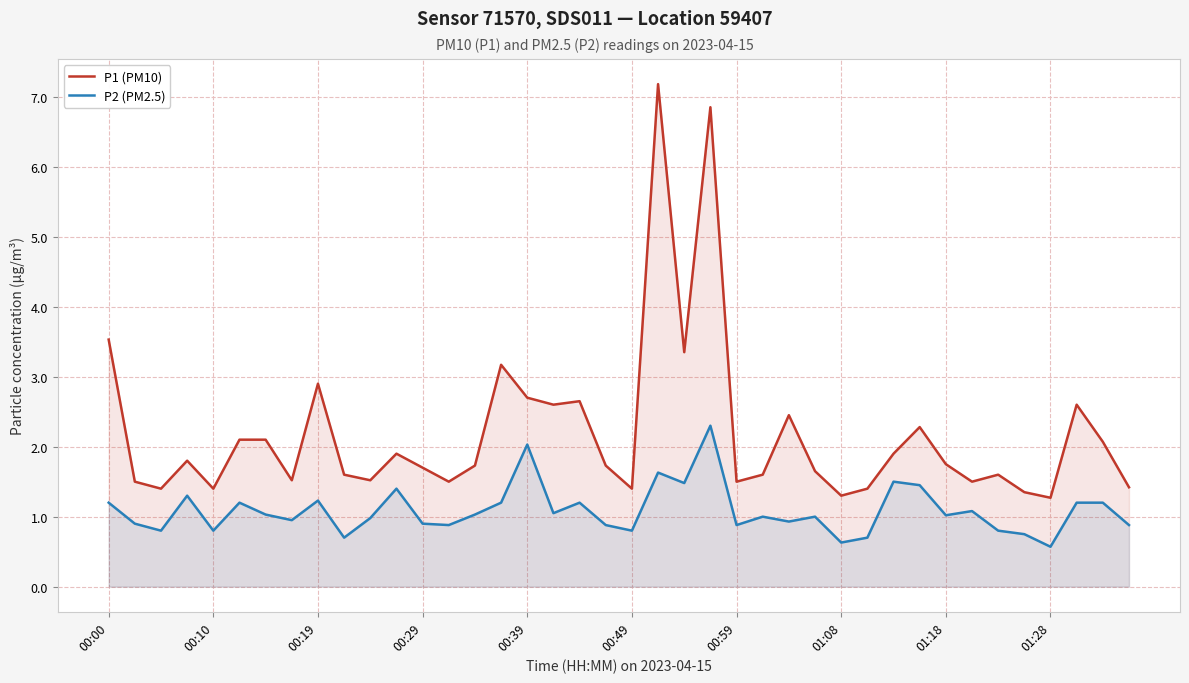

What is the difference between the maximum and minimum values in the P1 (PM10) series?

5.9